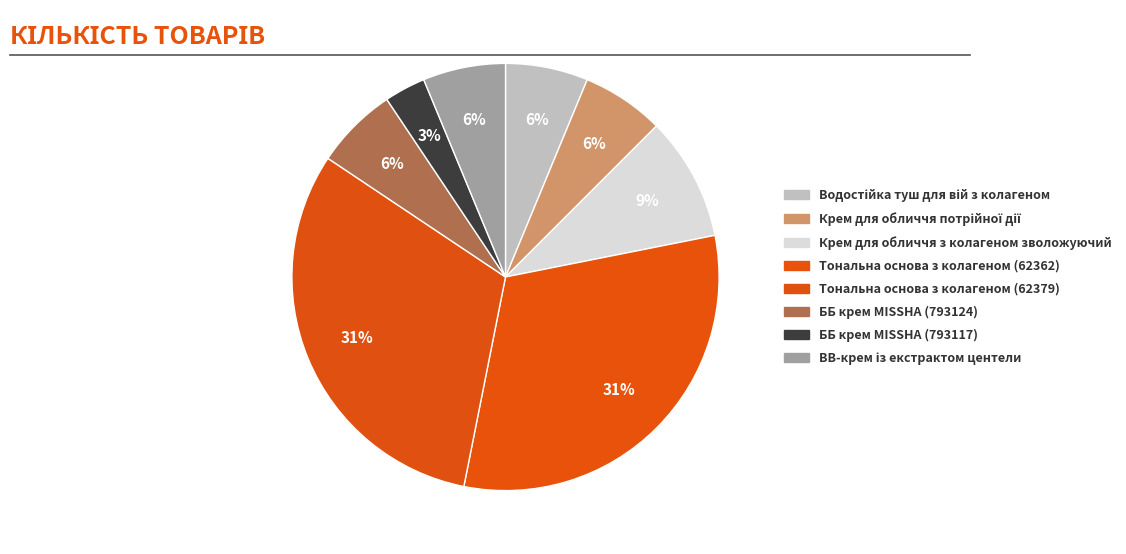

How many slices are in this pie chart?

8